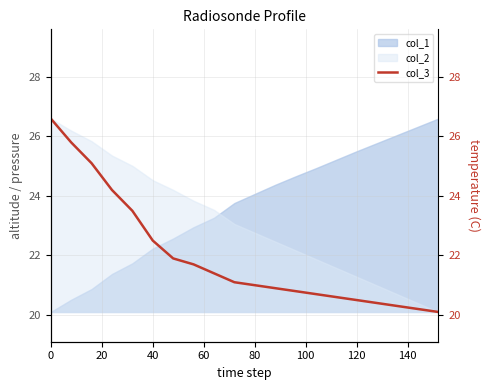

What is the sum of all values?

439.3